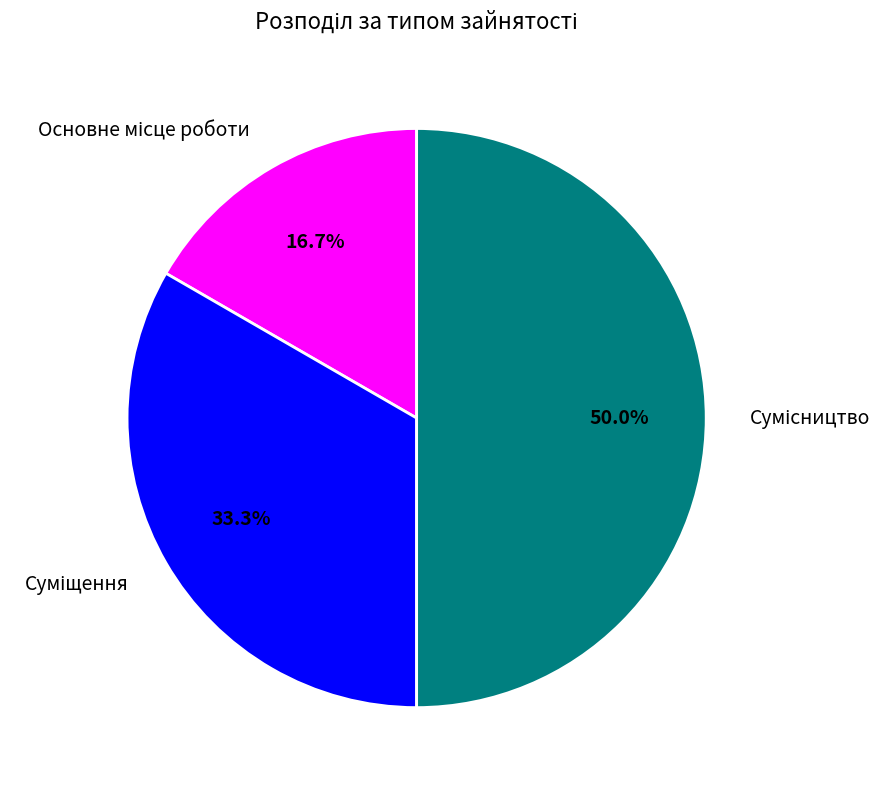

To the nearest percent, what portion does Сумісництво represent?

50%